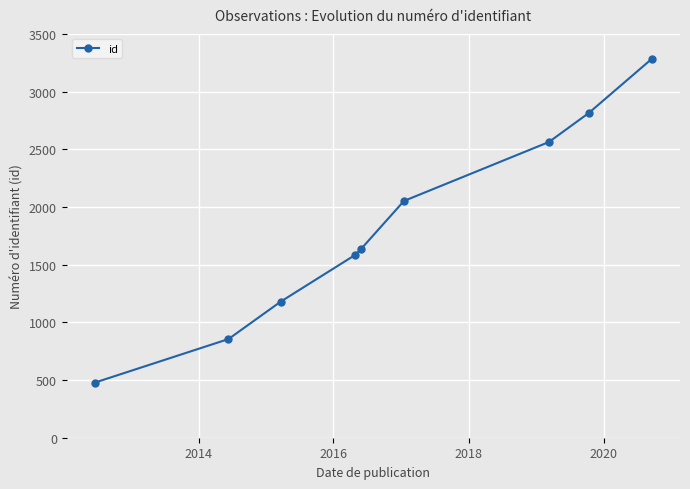

What is the value of the 9th point from the left?

3286